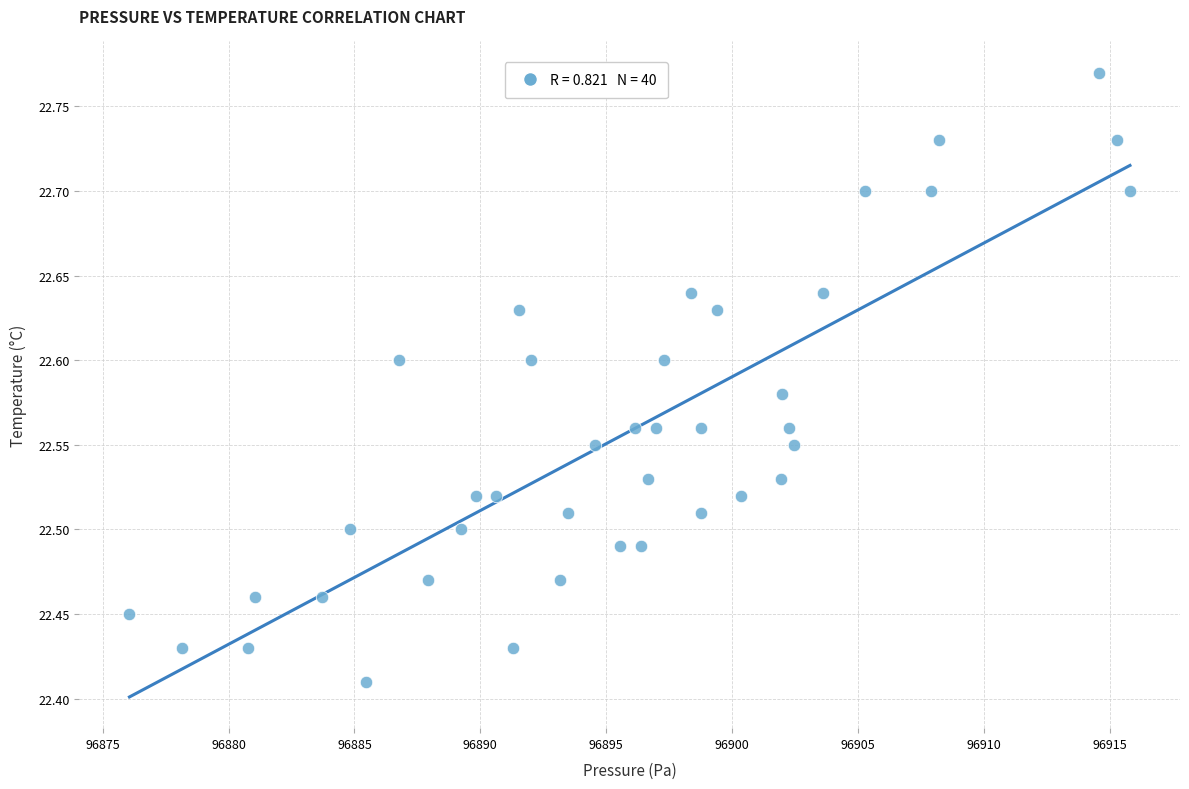

What is the range of Y values (max minus min)?

0.4